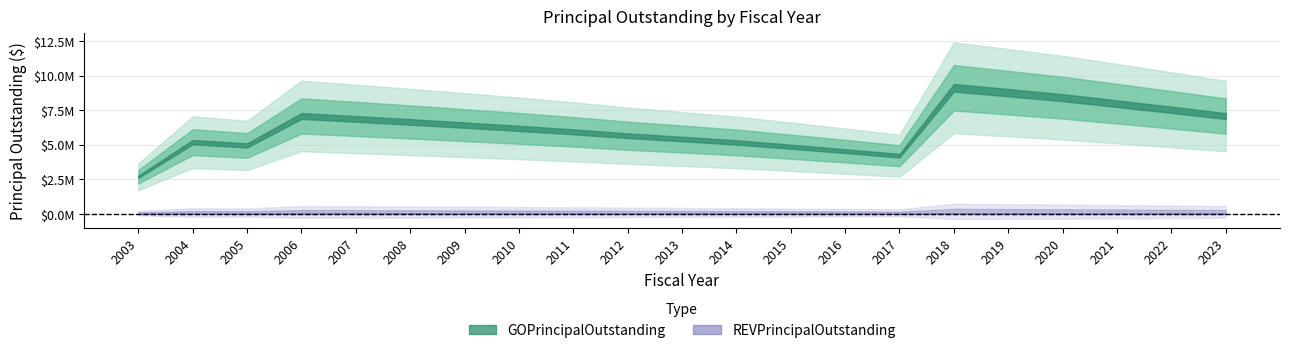

List the labels in order of REVPrincipalOutstanding value, smallest first.

2003, 2004, 2005, 2006, 2007, 2008, 2009, 2010, 2011, 2012, 2013, 2014, 2015, 2016, 2017, 2018, 2019, 2020, 2021, 2022, 2023